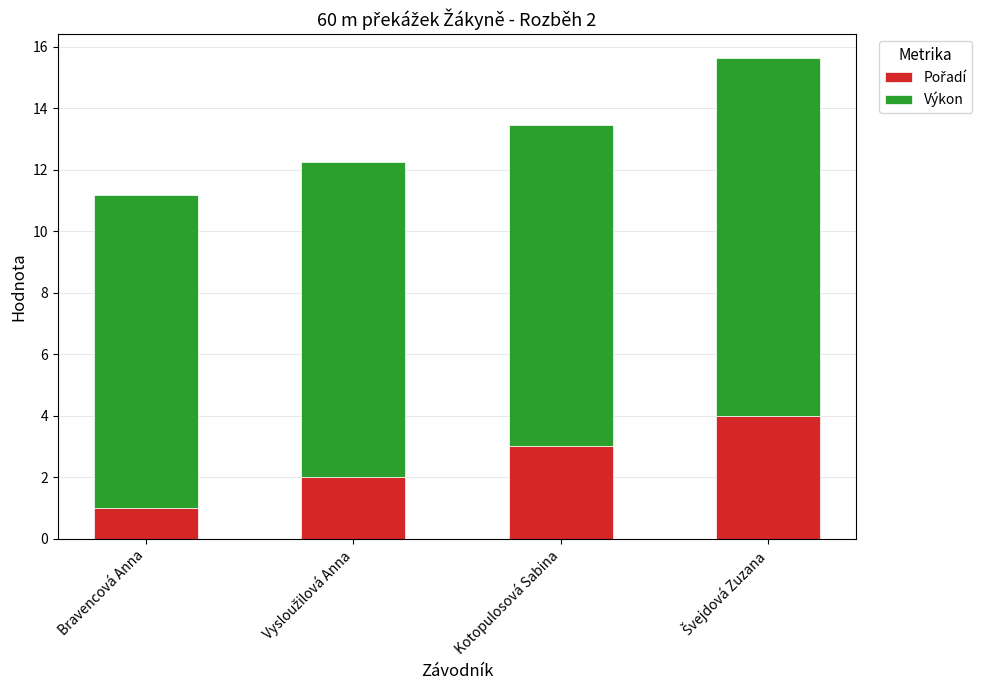

What is the total value across all series at Bravencová Anna?

11.2